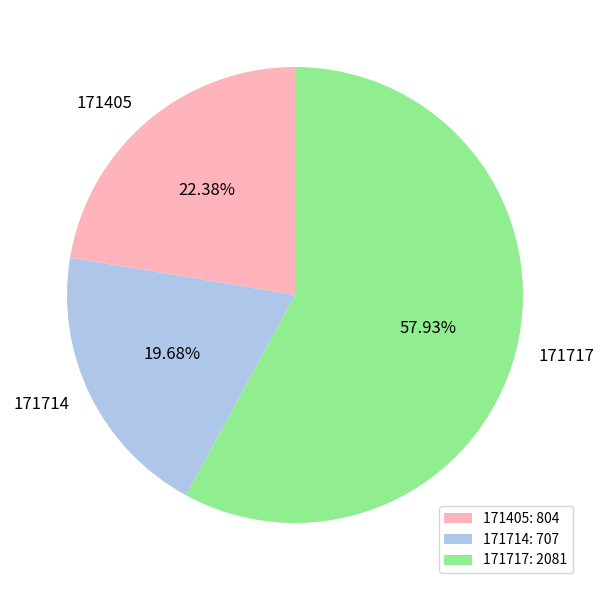

How many slices are in this pie chart?

3